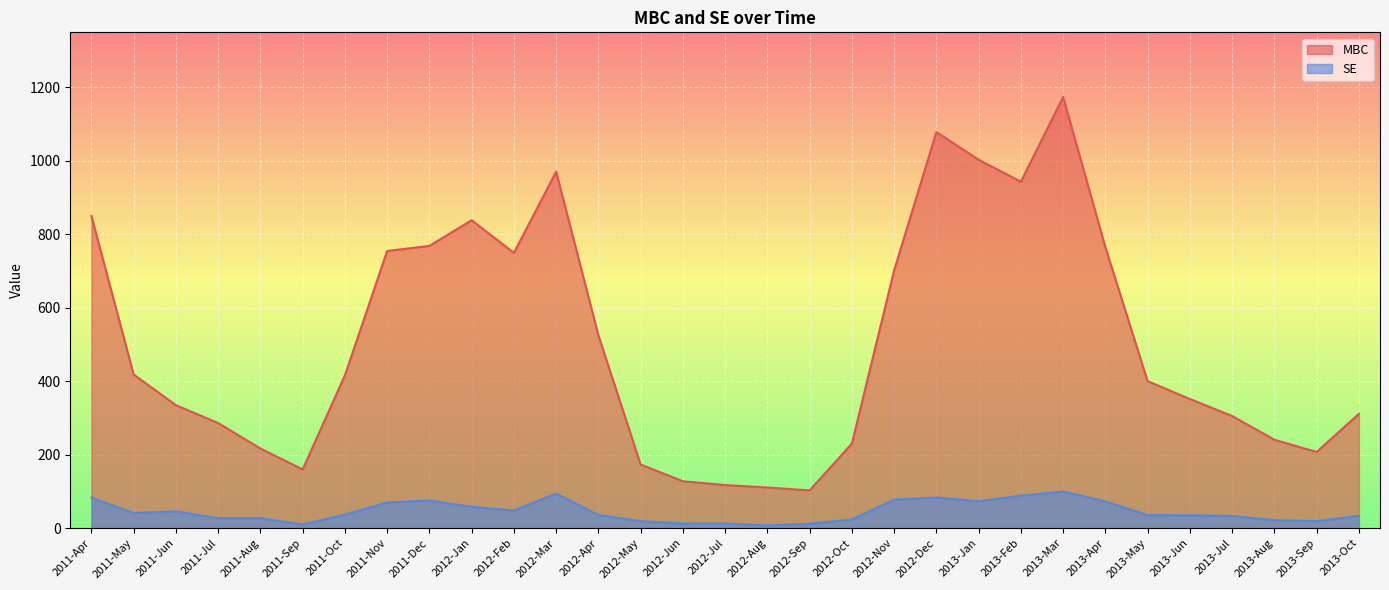

True or false: SE and MBC intersect in this chart.

False